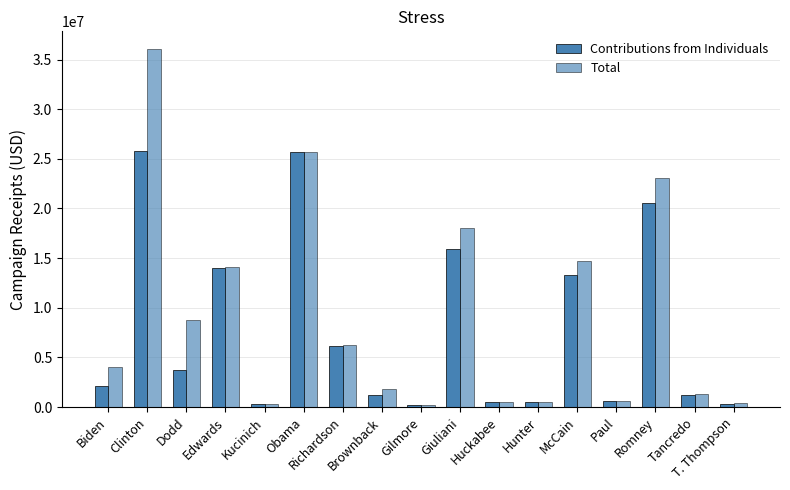

Reading right to left, extract all data points from this chart.

Contributions from Individuals: 316635.8	1233716.0	20594099.1	638389.2	13347923.3	469601.1	527679.9	15936336.5	172540.0	1262676.6	6178850.6	25661047.0	356980.0	14021504.5	3748257.4	25801809.3	2084289.8
Total: 402250.8	1339552.0	23089575.1	640444.0	14711294.6	535874.1	544879.9	17990763.2	203647.0	1861010.5	6238275.6	25663450.5	358330.0	14067274.3	8792102.7	36041109.3	4011089.8